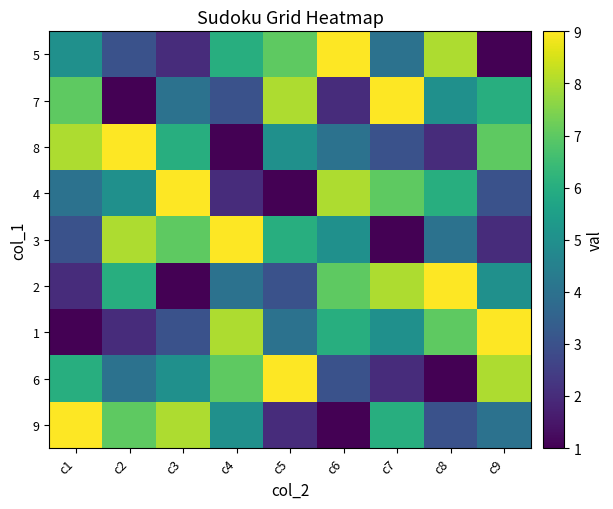

Which category has the lowest value across all series?

c9